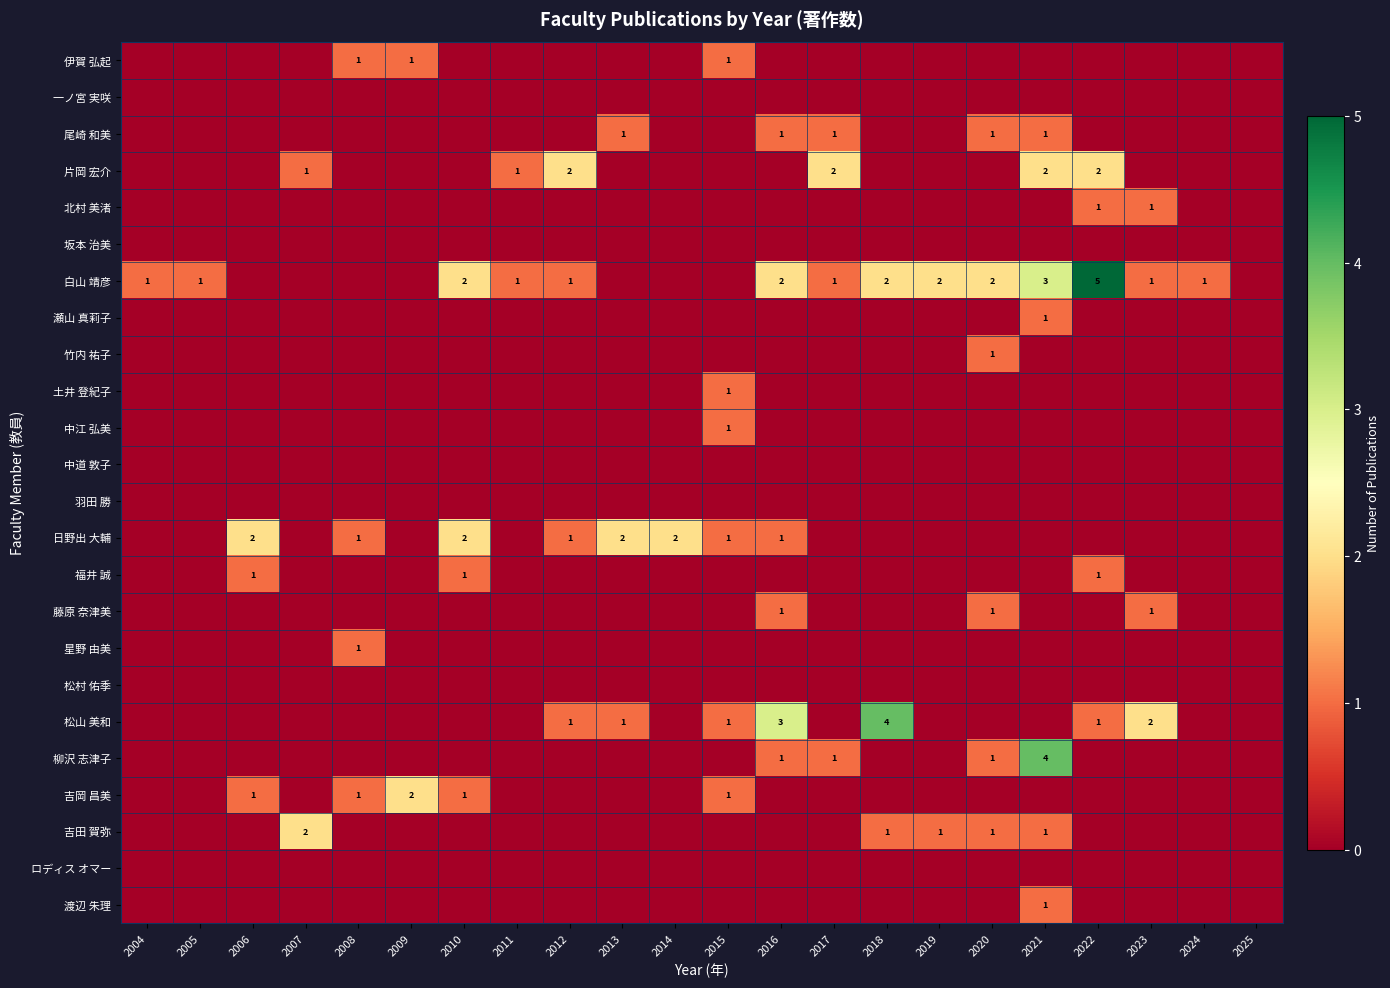

Is the value of 日野出 大輔 at 2008 greater than the value of 白山 靖彦 at 2016?

No